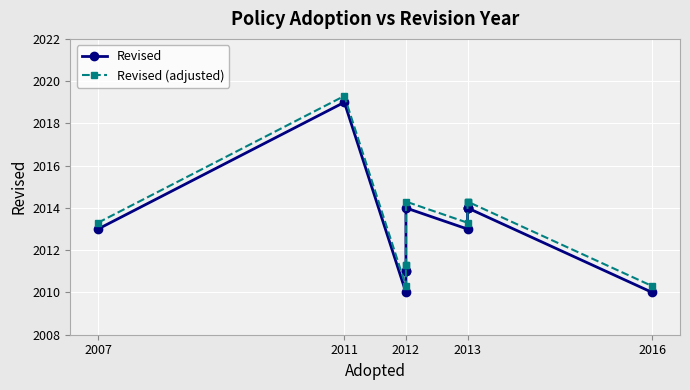

What is the value of the Revised point at the 9th from the left?

2014.0